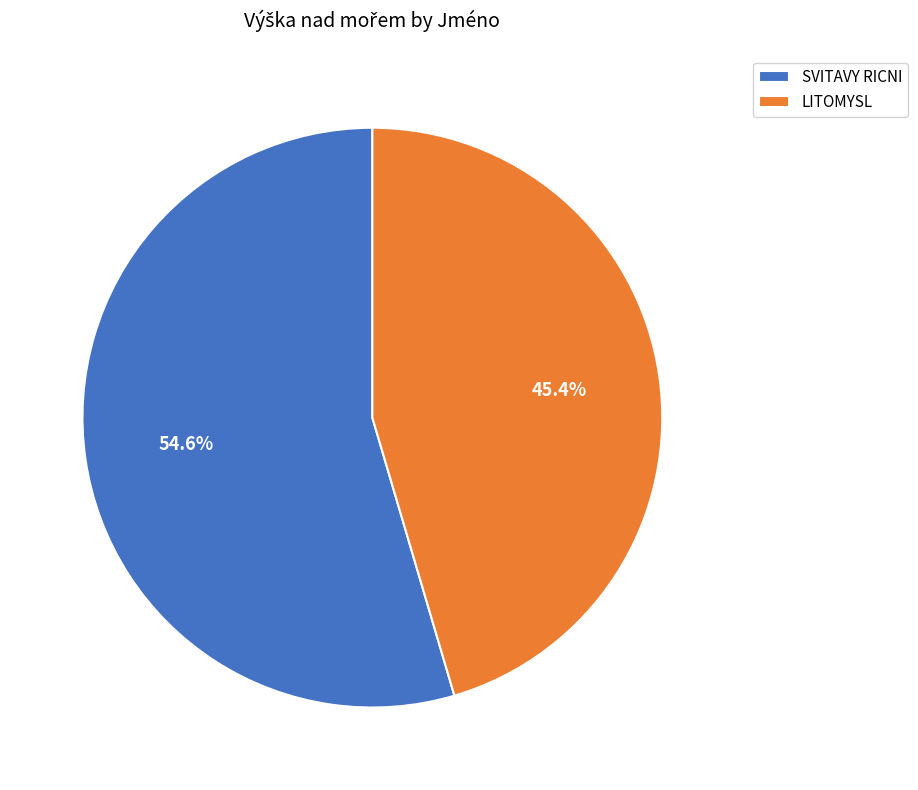

What is the largest slice in the pie chart?

SVITAVY RICNI